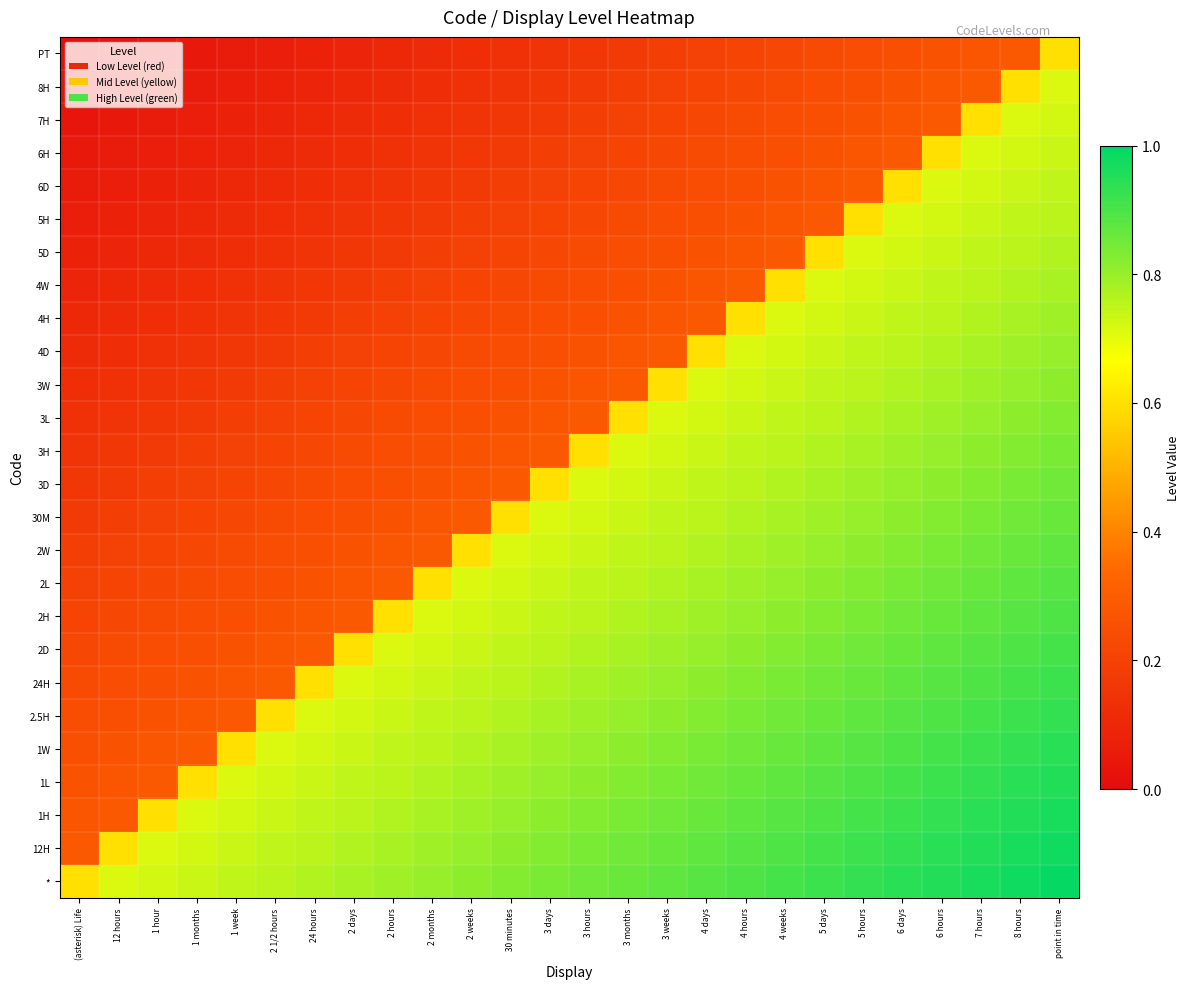

What is the total value across all series at 3 days?

12.8